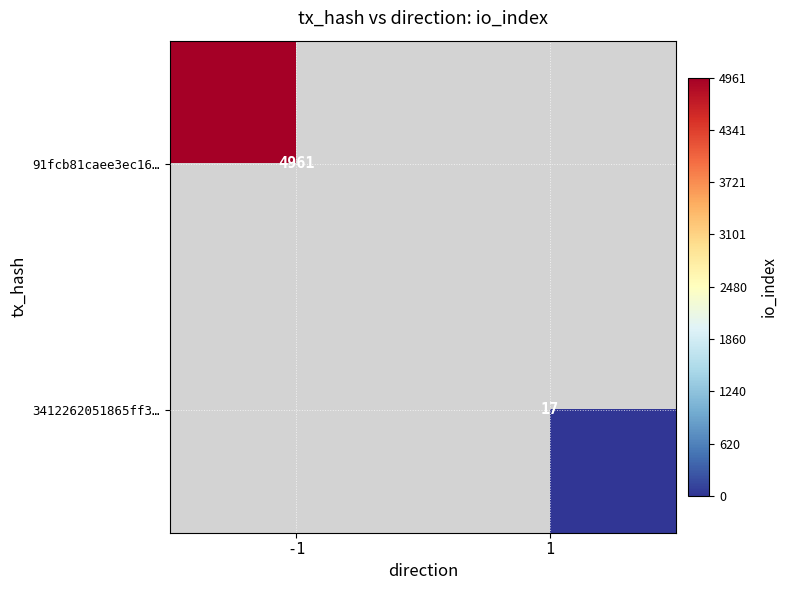

Which has a higher value, 1 or -1?

-1